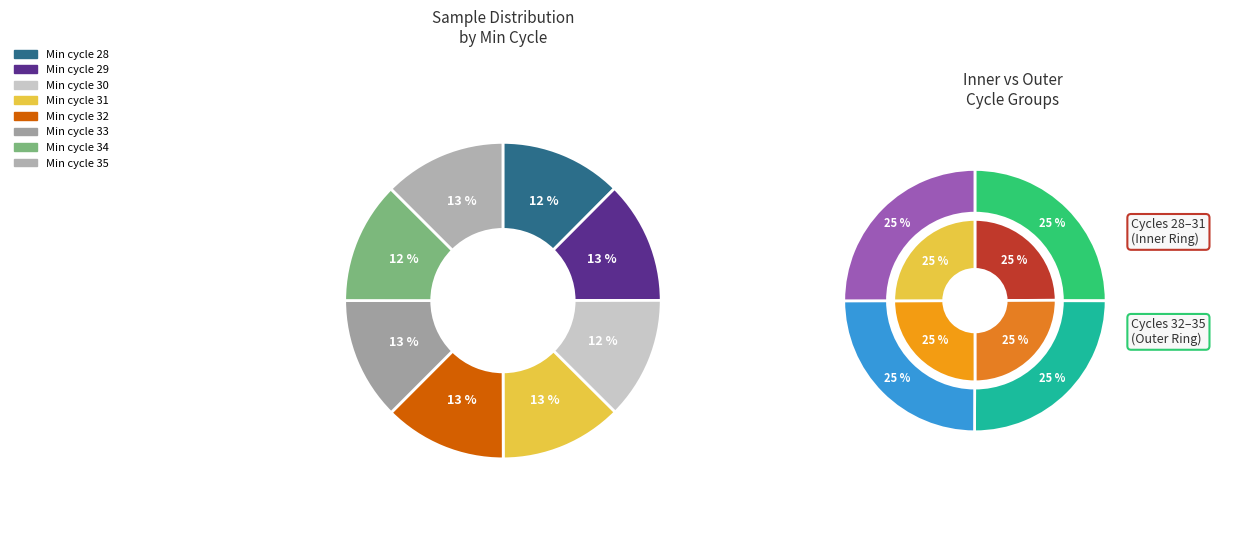

Do 30 and 31 together represent more than half of the pie?

No